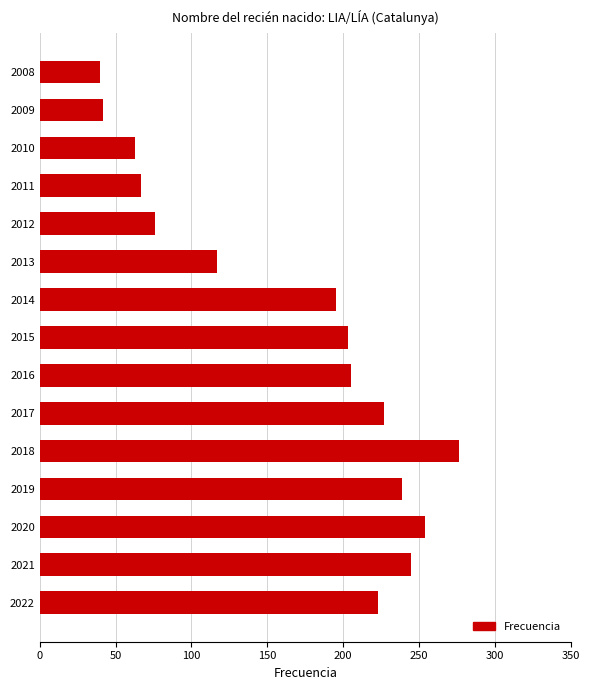

What is the minimum value shown in the chart?

40